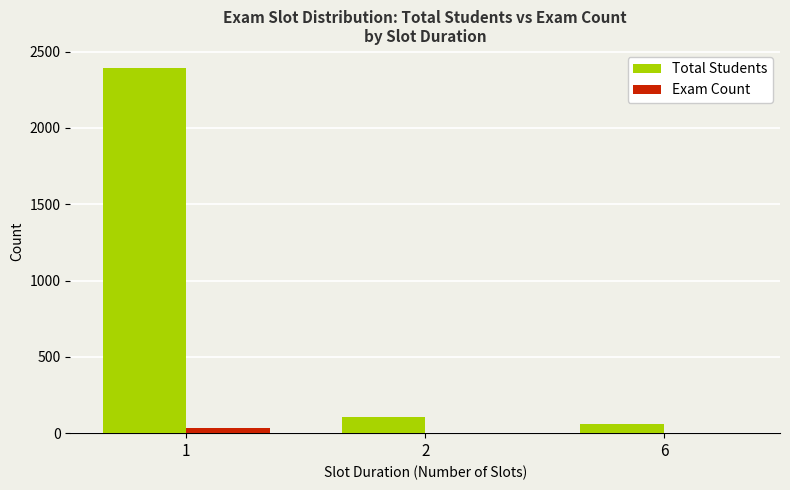

Are the bars grouped side by side (vs. stacked)?

Yes